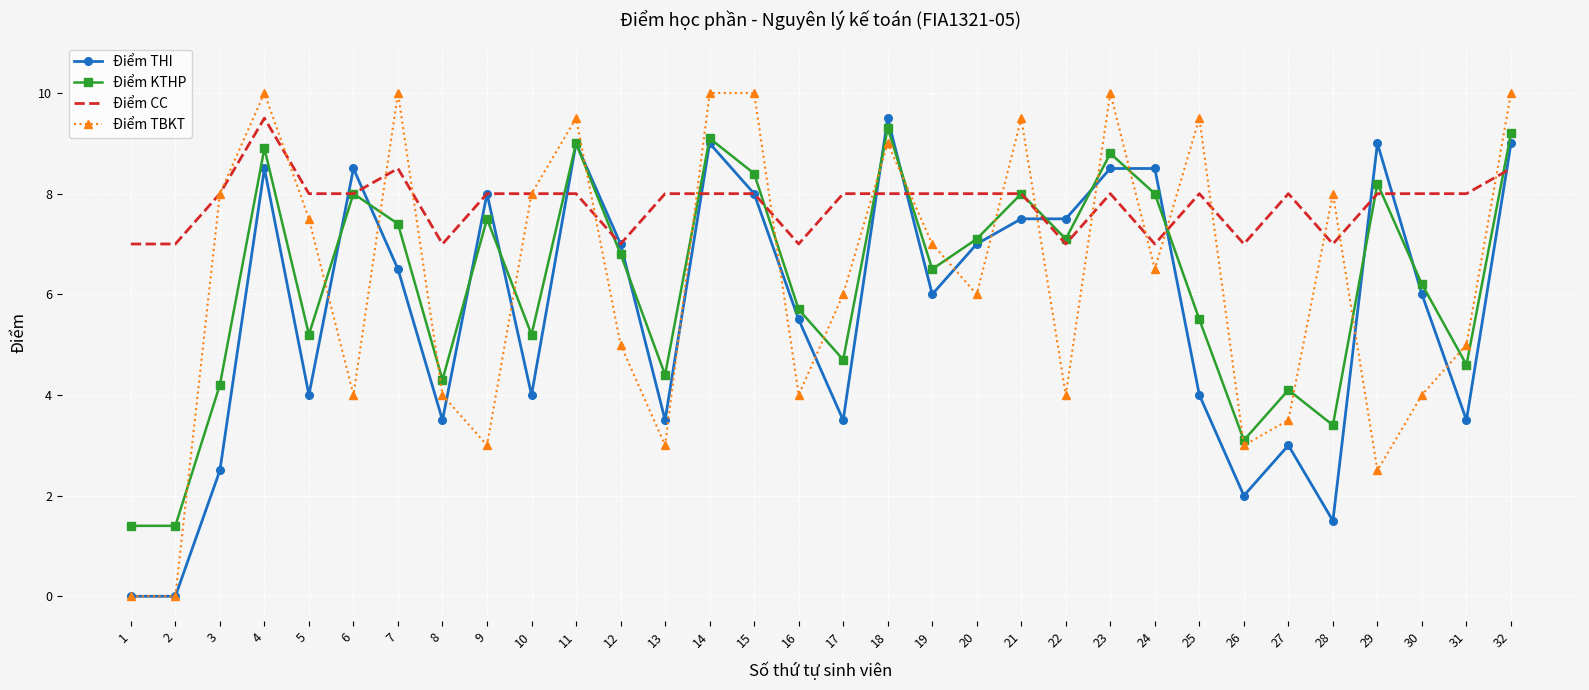

Which series has the largest range (max minus min)?

Điểm TBKT